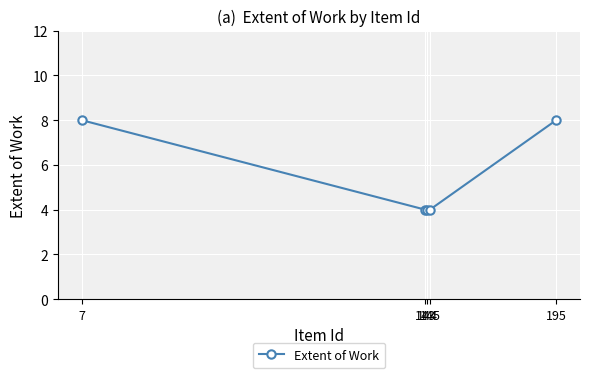

How many series are shown in this chart?

1